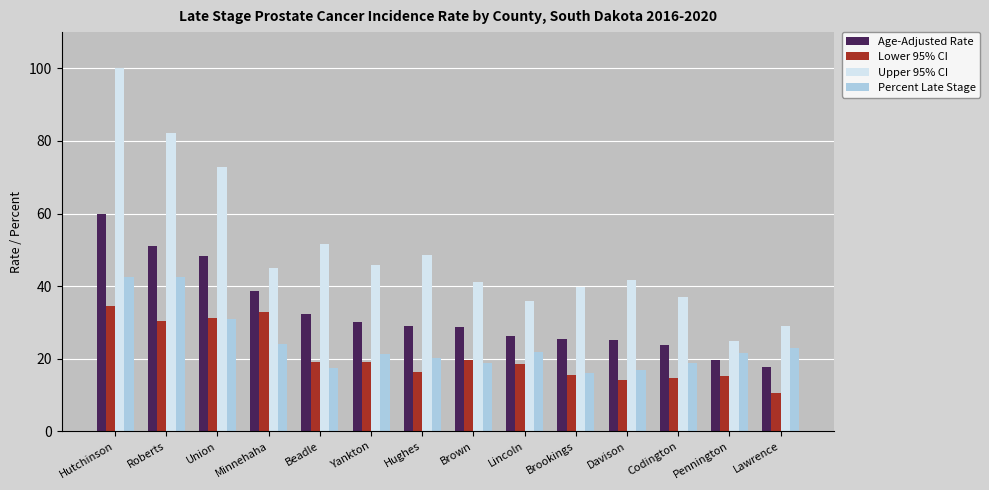

What position from the left is Brown?

8